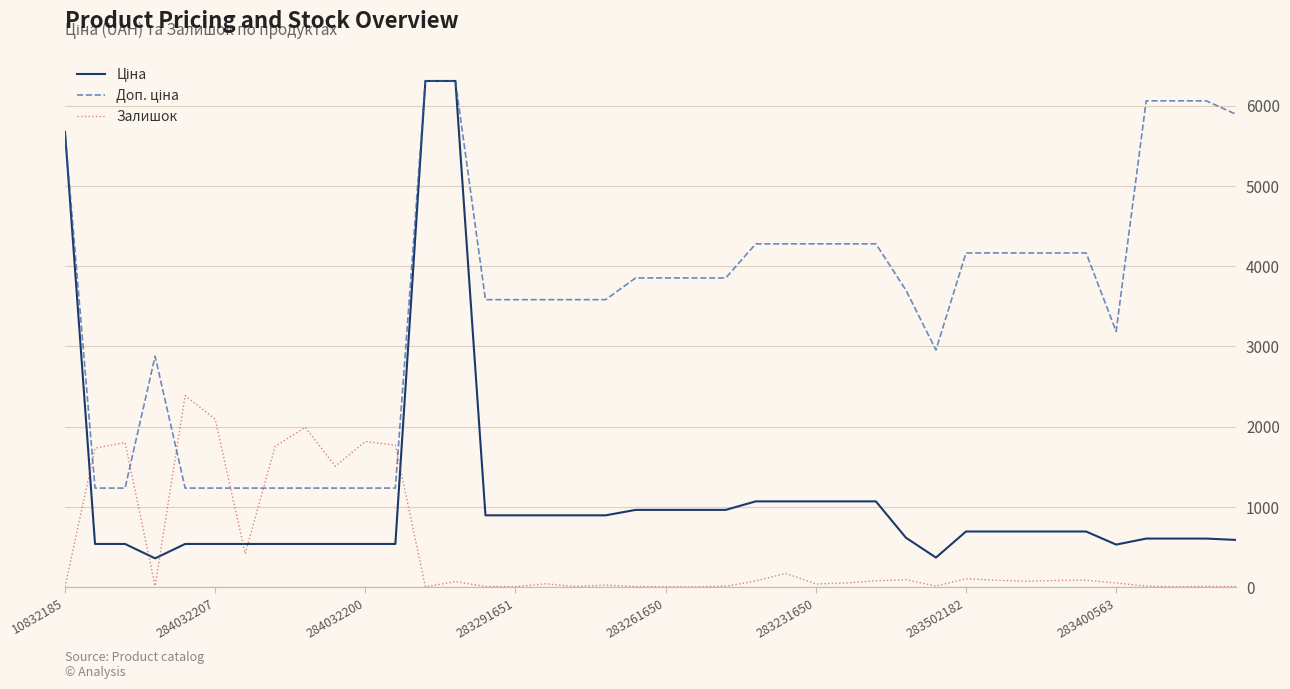

What is the maximum value for Залишок?

2388.0